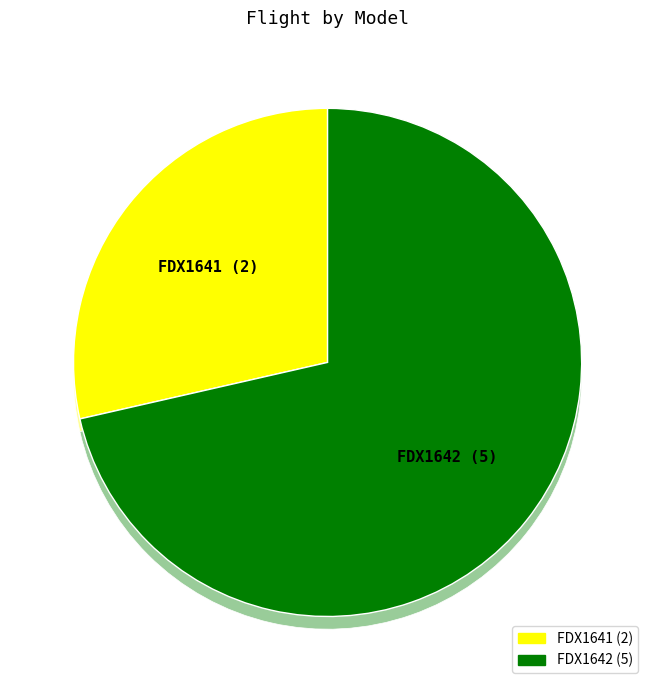

Which slice is the smallest?

FDX1641